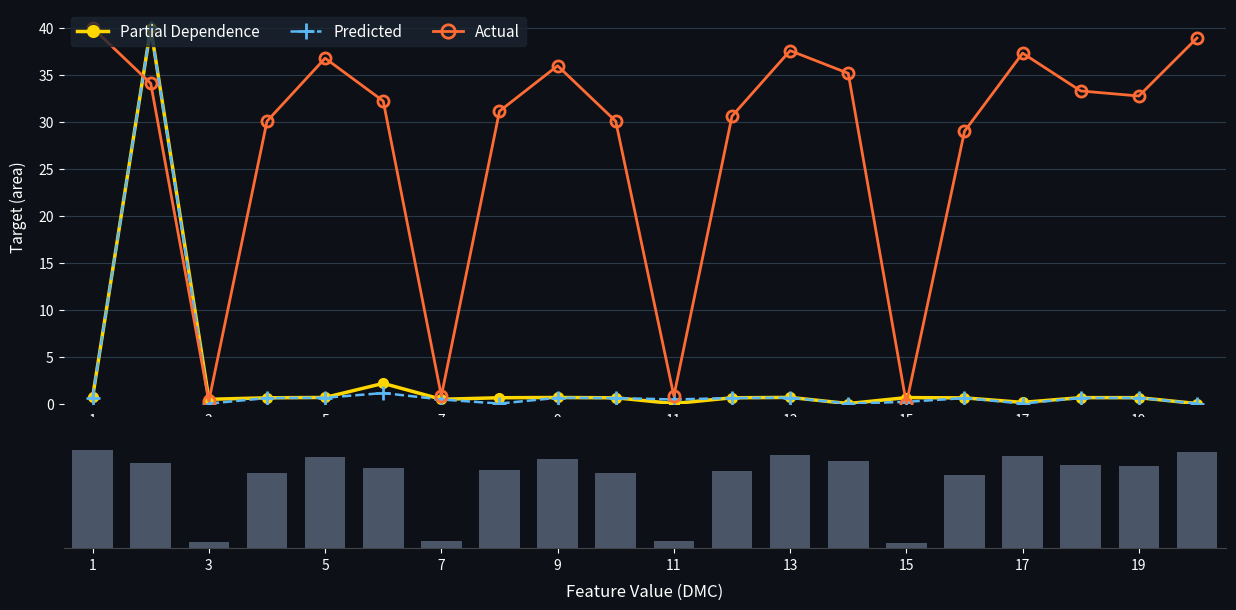

Are the bars grouped side by side (vs. stacked)?

Yes